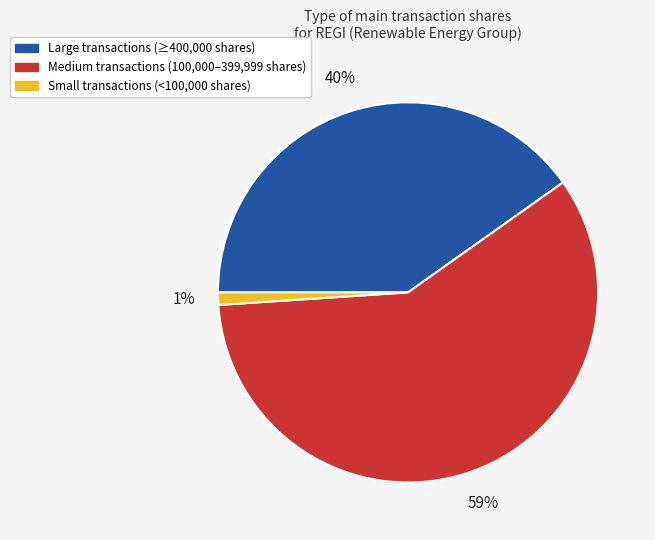

Do Large transactions (≥400,000 shares) and Medium transactions (100,000–399,999 shares) together represent more than half of the pie?

Yes